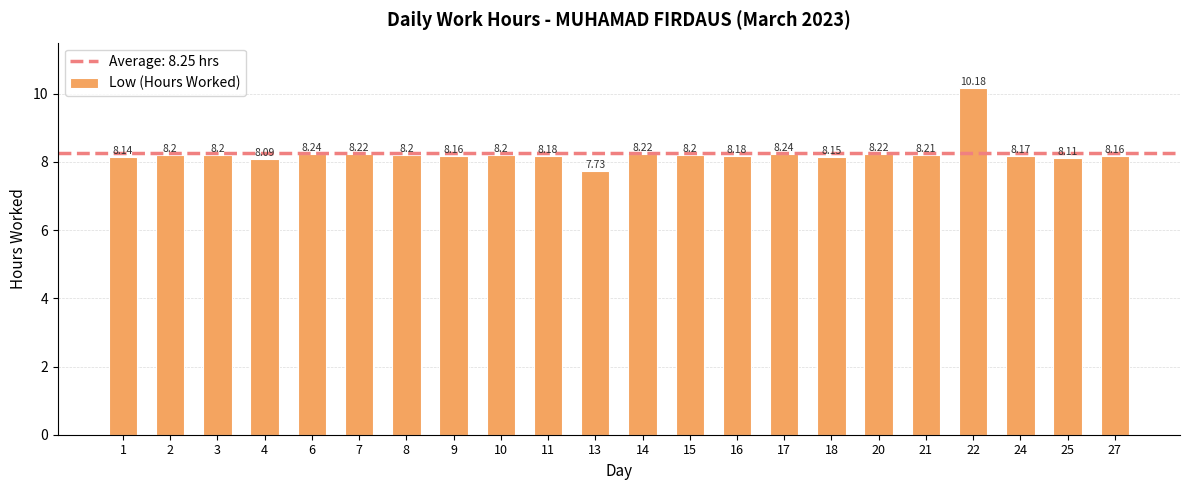

How many values are below 8?

1